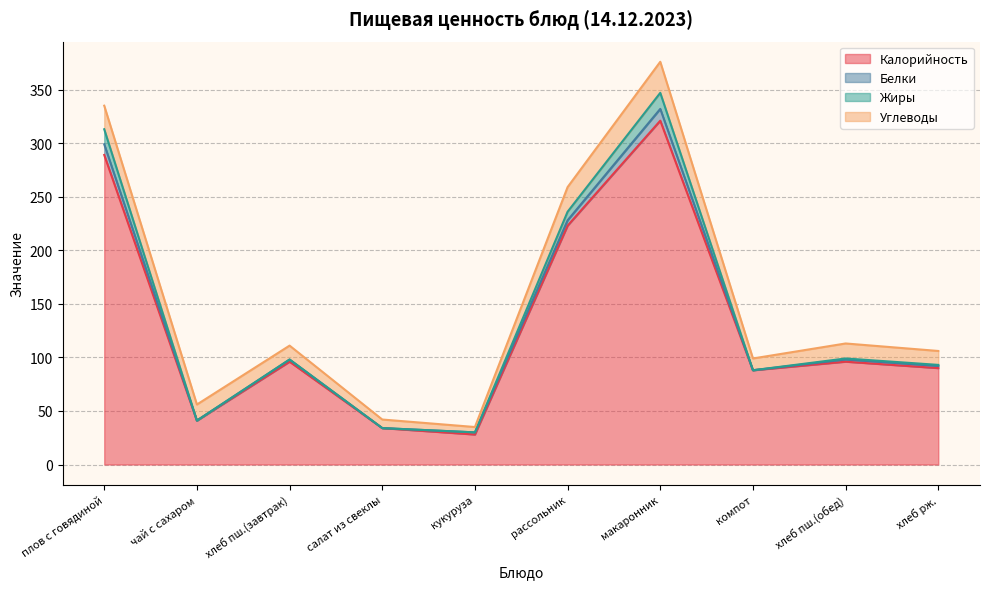

True or false: Углеводы has more than 1 points higher than both neighbors.

True